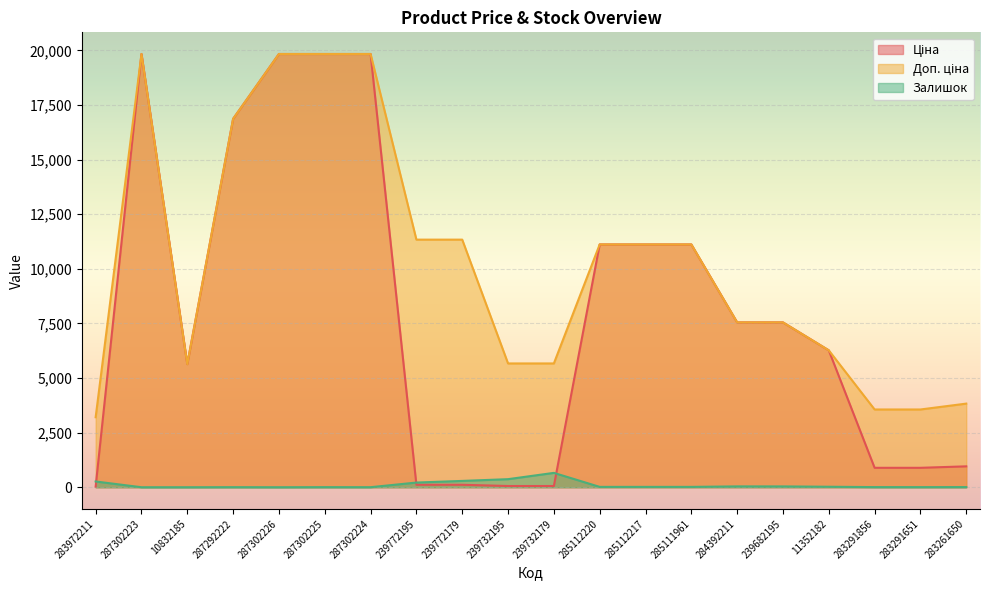

Is the value of Ціна at 283291651 greater than the value of Доп. ціна at 11352182?

No